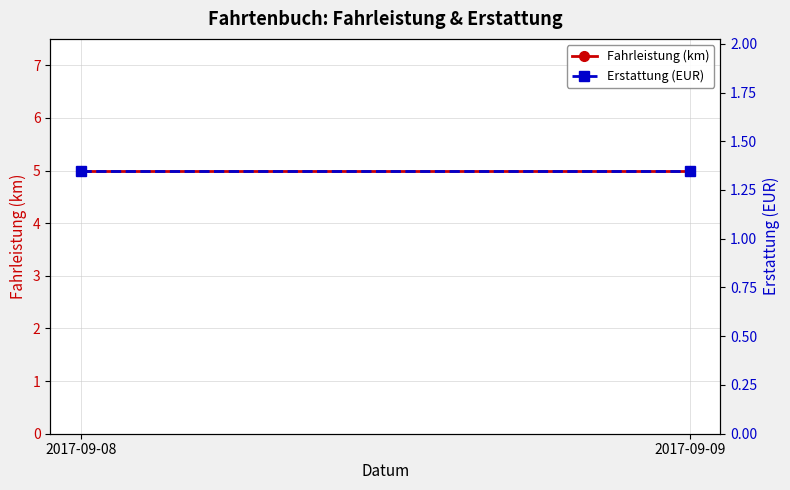

What is the value of the Erstattung (EUR) point at the 1st from the left?

1.4